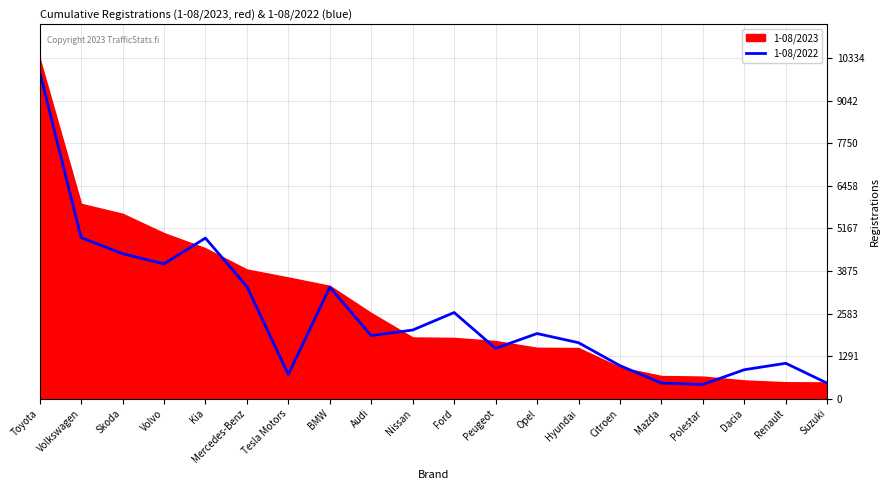

The value at BMW is 1863. True or false?

False